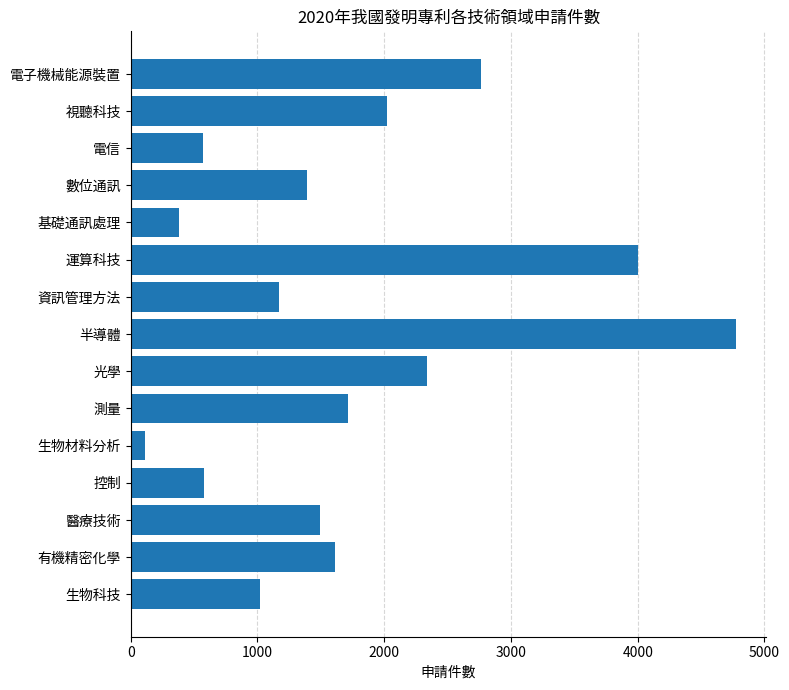

How many data points does each series have?

15